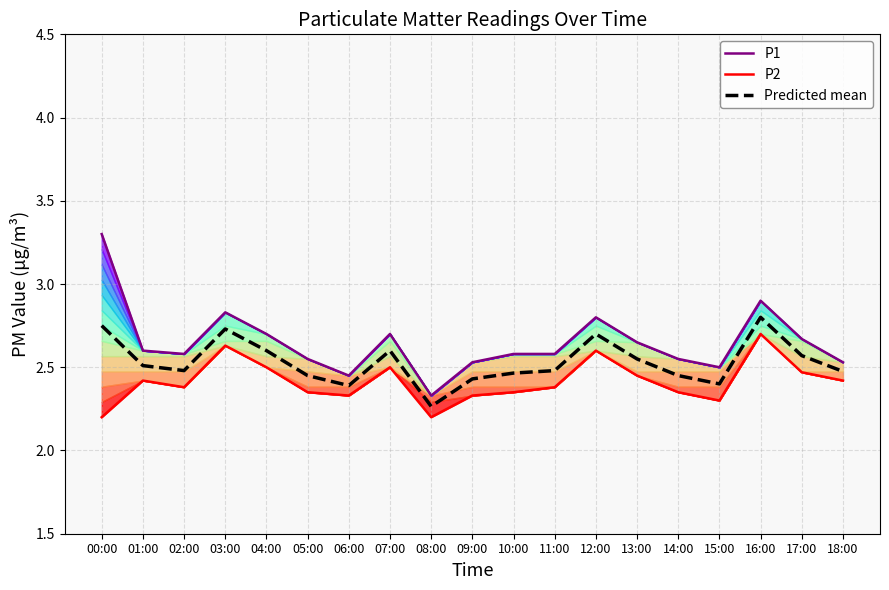

True or false: P2 and P1 cross at least once.

False